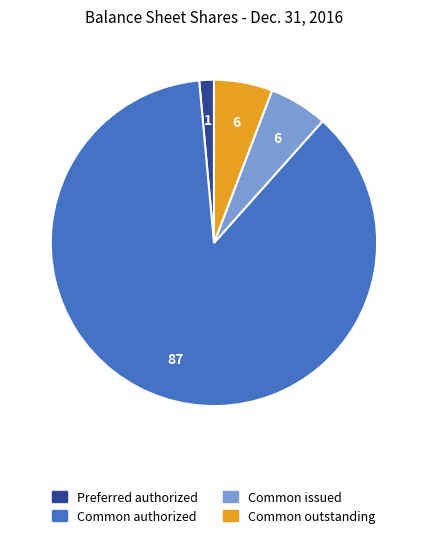

Combined, do Common outstanding and Common issued account for over 50%?

No